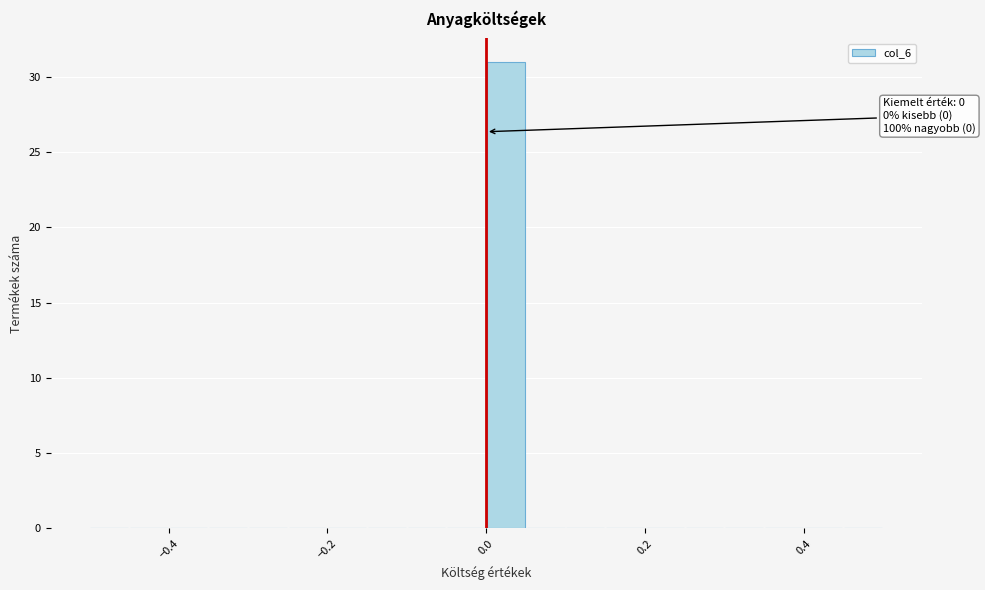

Read against the x-axis, roughly where is the centre of the tallest bar?

0.02